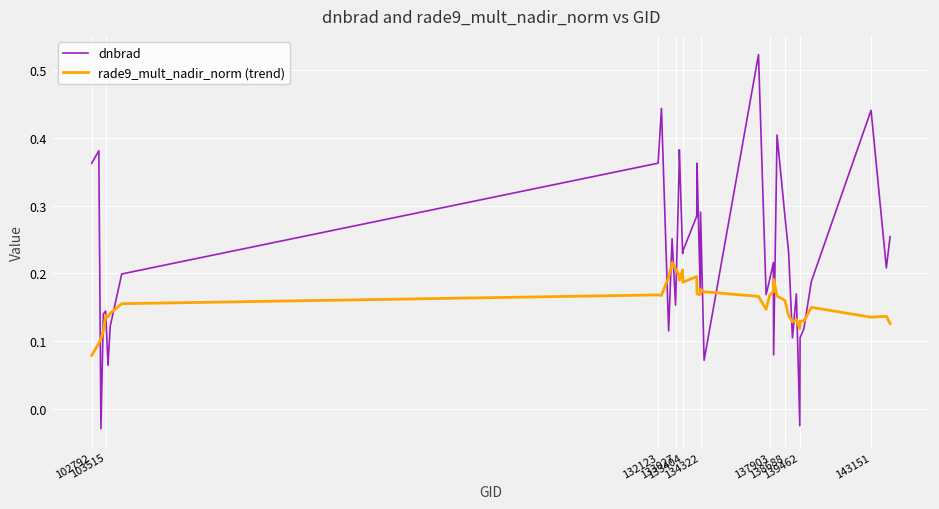

True or false: rade9_mult_nadir_norm (trend) has more than 2 points higher than both neighbors.

True